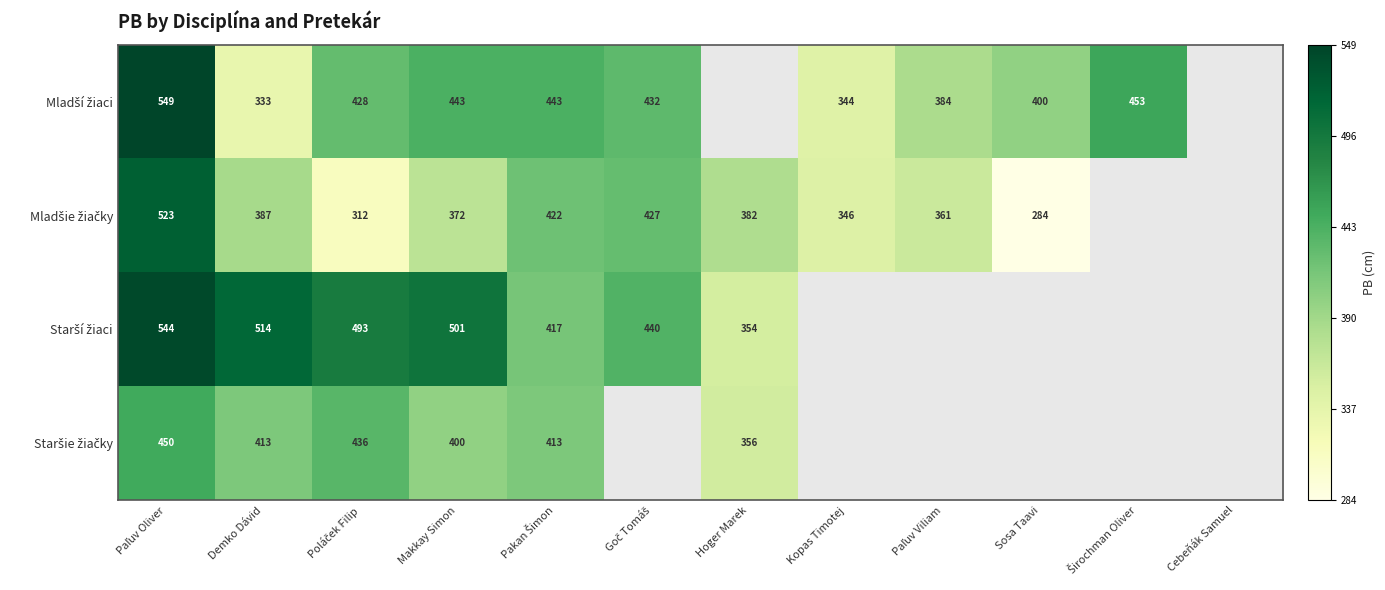

Which has a higher value, Paľuv Viliam or Paľuv Oliver?

Paľuv Oliver